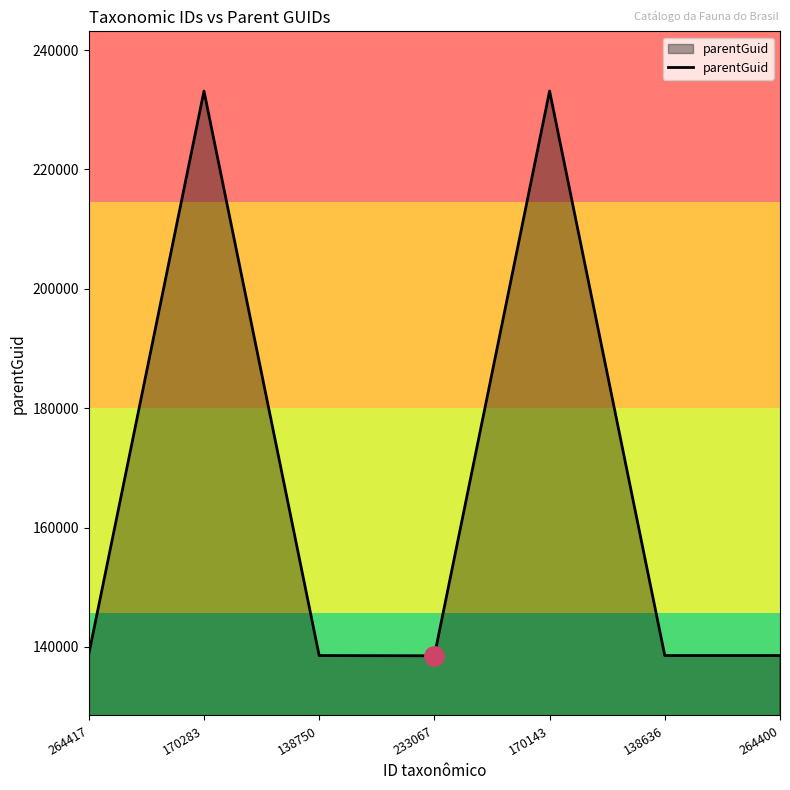

How many categories are shown in the chart?

7